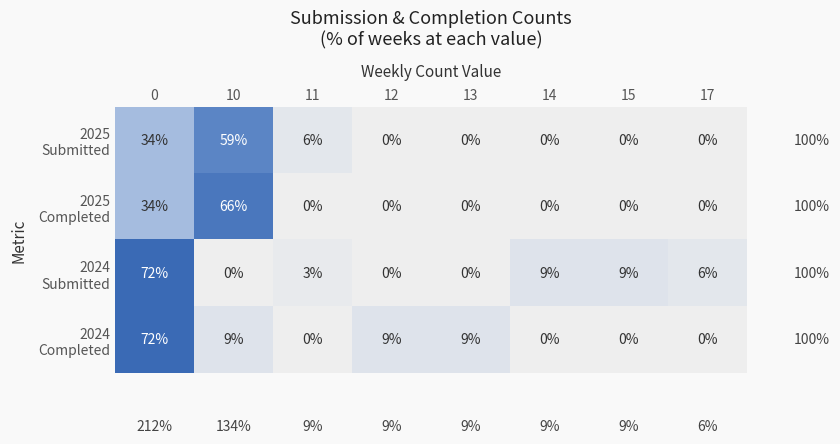

What is the difference between the highest and lowest values at 11?

6